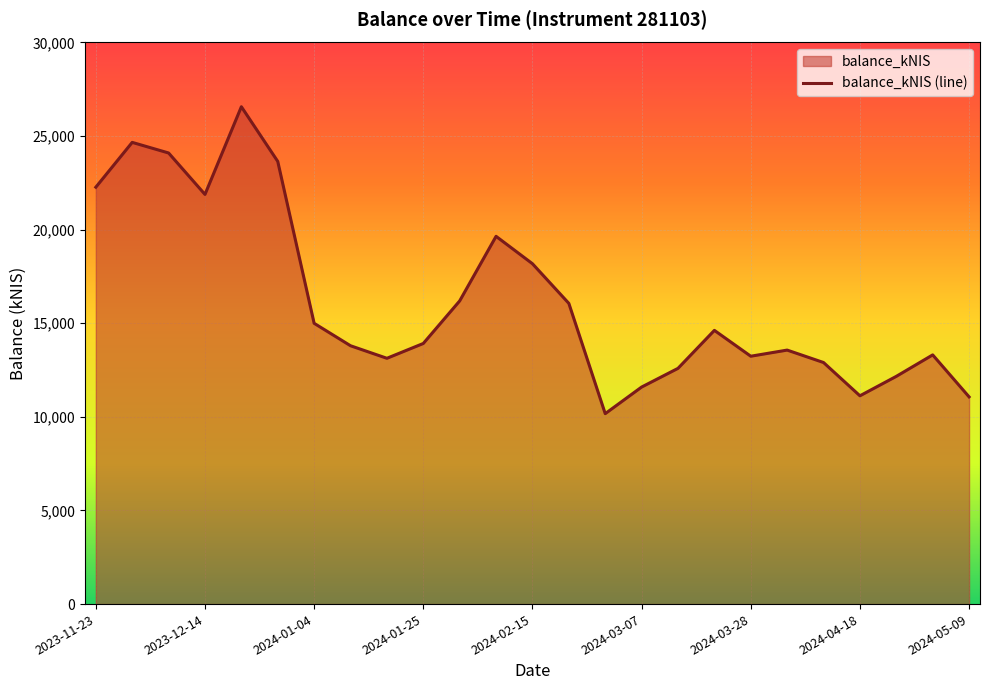

Which category has the lowest value across all series?

2024-02-29